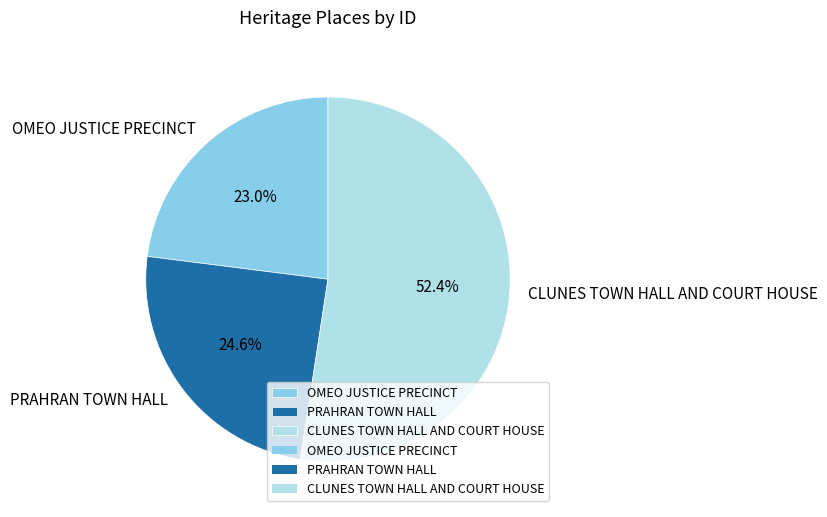

To the nearest percent, what is the difference between the largest and smallest slice percentages?

29%